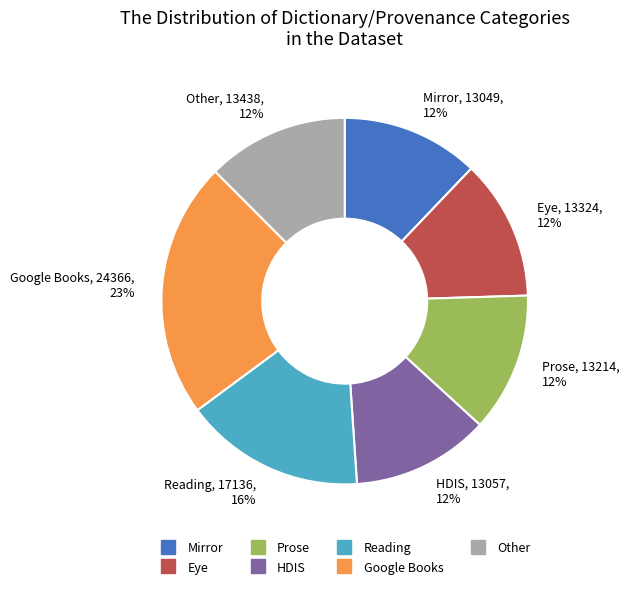

Combined, do Other and Google Books account for over 50%?

No